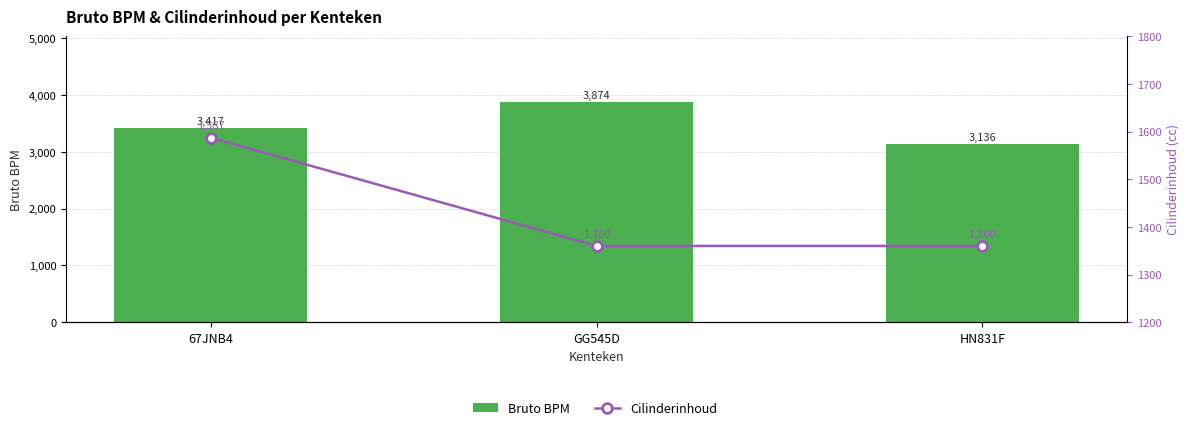

At which label does Bruto BPM reach its minimum?

HN831F